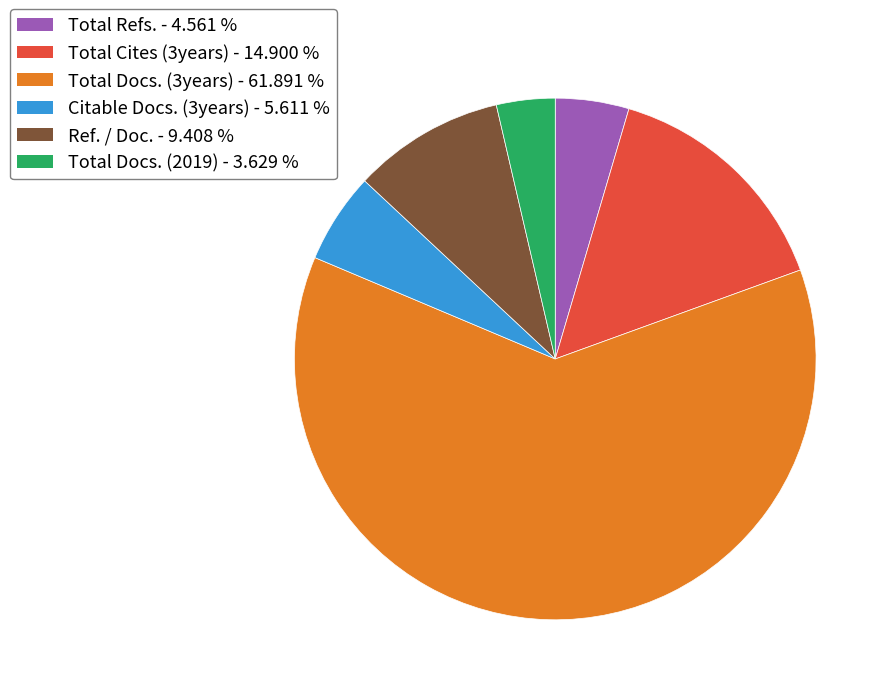

The Citable Docs. (3years) slice represents 1% of the pie. True or false?

False